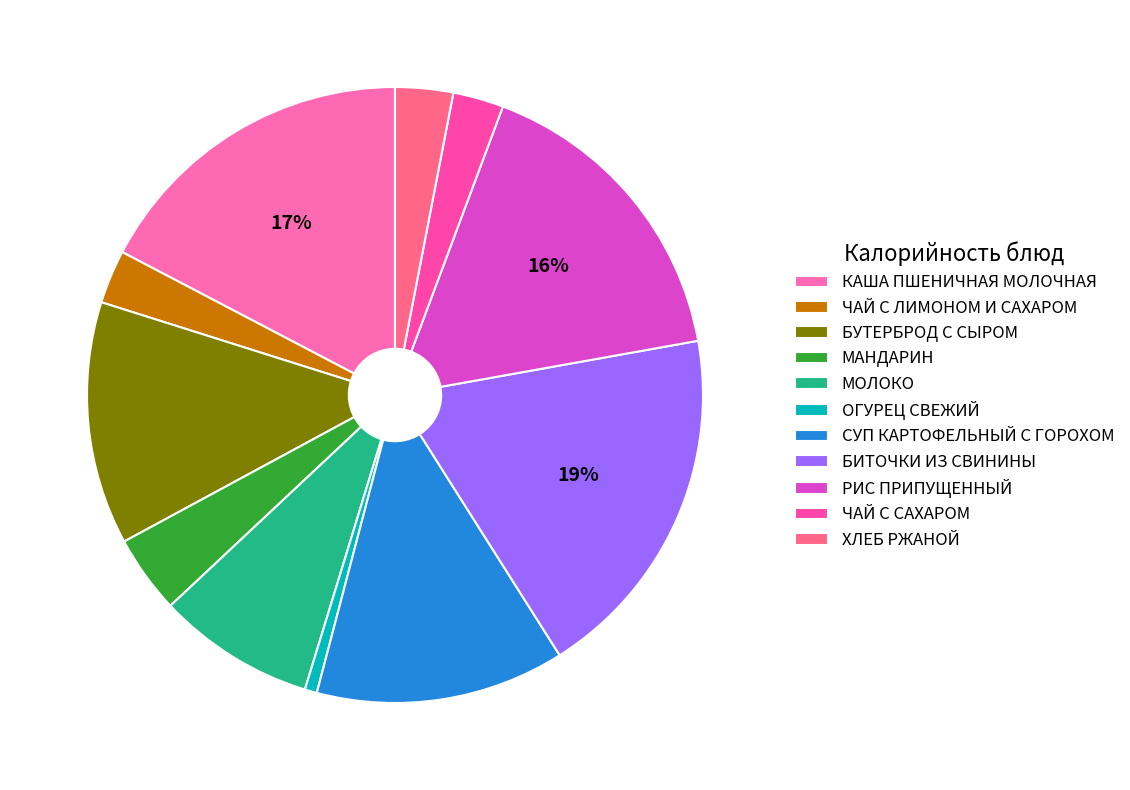

To the nearest percent, what percentage of the pie is БИТОЧКИ ИЗ СВИНИНЫ?

19%